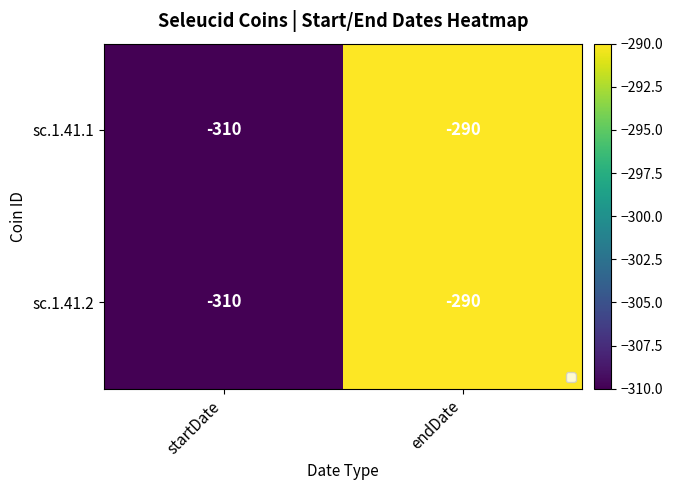

Count the sc.1.41.1 values in the range -310 to -290.

2